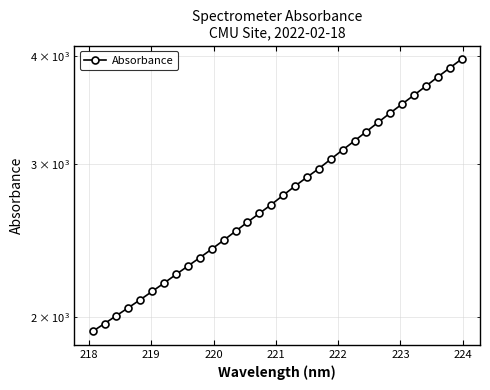

How many lines are shown in the chart?

1